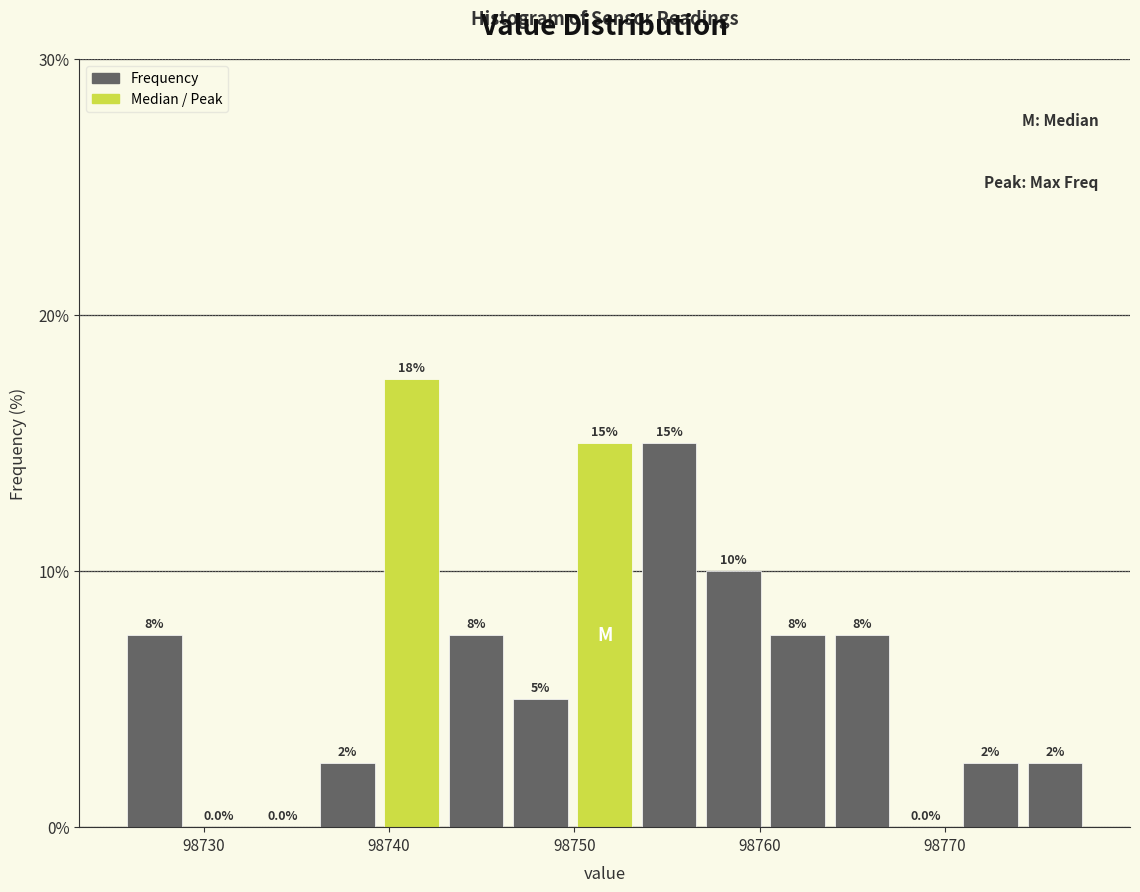

Read against the x-axis, roughly where is the centre of the tallest bar?

98741